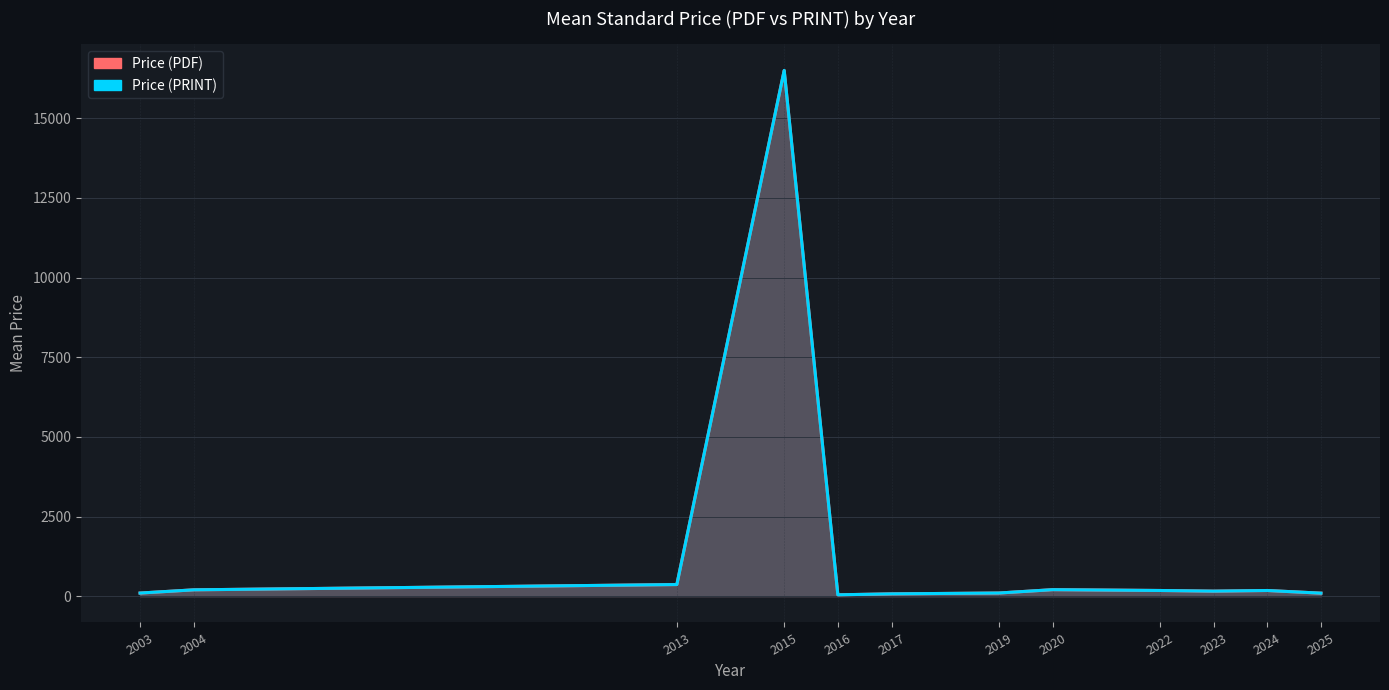

True or false: Price (PRINT) has a value of 288.7 at 2004.

False